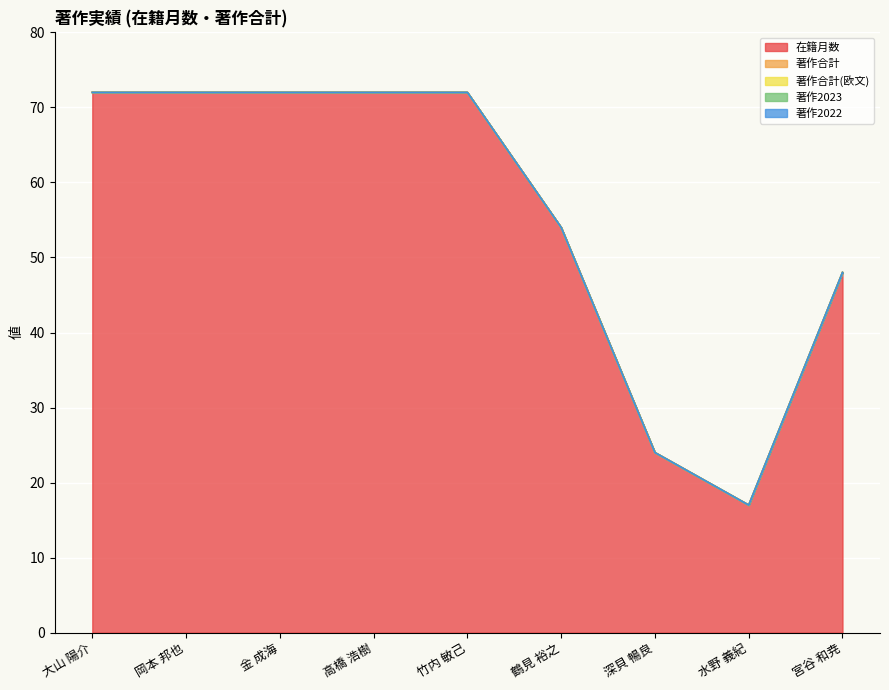

Reading left to right, transcribe all the data shown in this chart.

在籍月数: 72	72	72	72	72	54	24	17	48
著作合計: 0	0	0	0	0	0	0	0	0
著作合計(欧文): 0	0	0	0	0	0	0	0	0
著作2023: 0	0	0	0	0	0	0	0	0
著作2022: 0	0	0	0	0	0	0	0	0